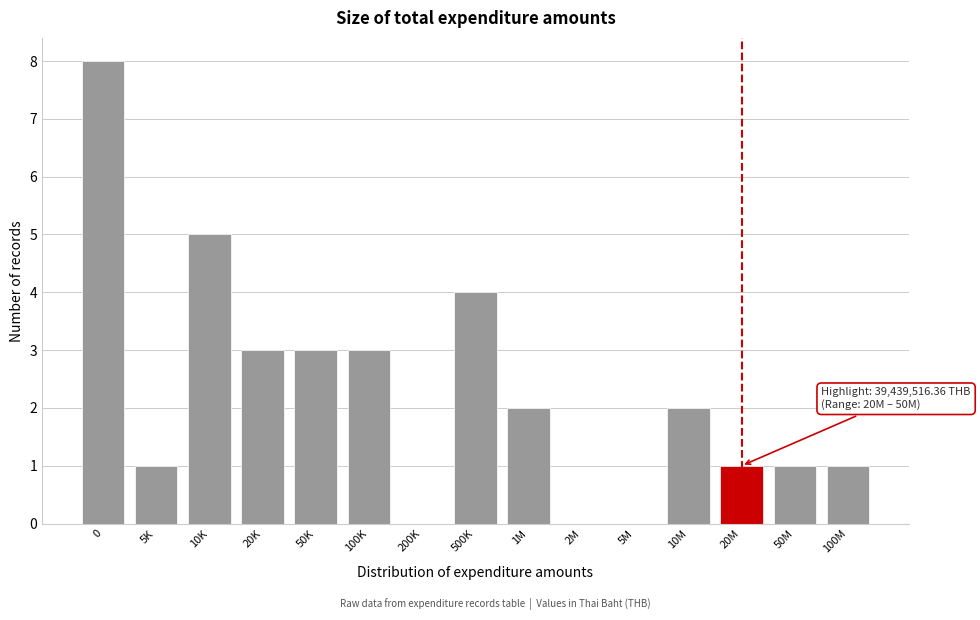

Reading left to right, list all the values displayed in this chart.

0=8	5K=1	10K=5	20K=3	50K=3	100K=3	200K=0	500K=4	1M=2	2M=0	5M=0	10M=2	20M=1	50M=1	100M=1